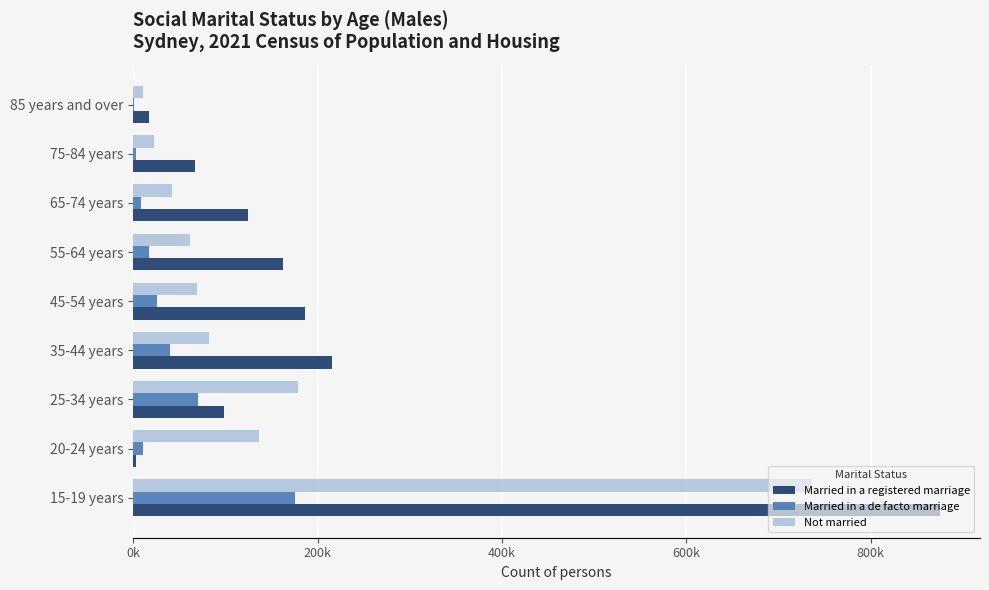

Reading right to left, what are all the values shown in this chart?

Married in a registered marriage: 17463	67013	124032	162107	186571	215332	98951	3179	874692
Married in a de facto marriage: 374	2628	8190	17369	26214	39382	70022	10728	175414
Not married: 10739	22940	41826	62105	69349	82486	178238	136712	735025